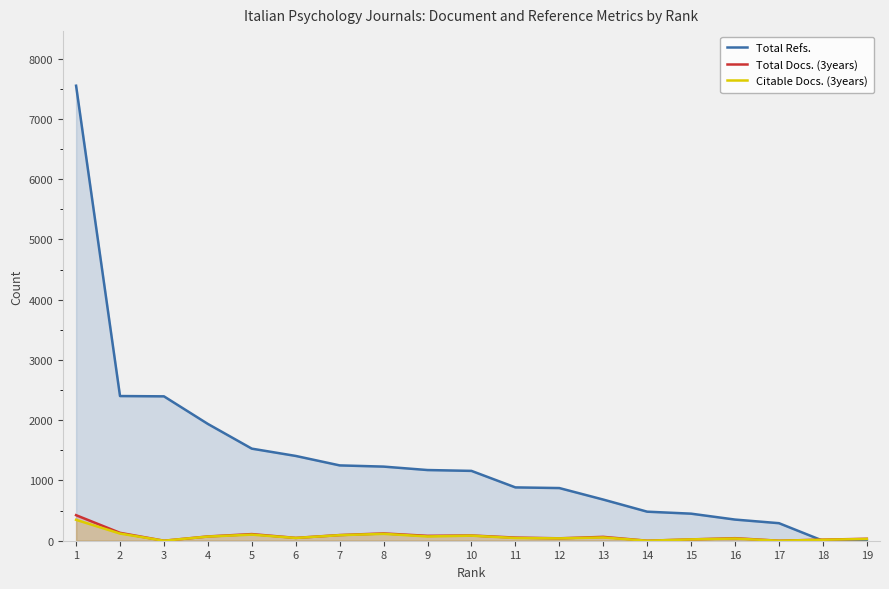

Reading left to right, transcribe all the data shown in this chart.

Total Refs.: 7551	2401	2396	1938	1528	1407	1250	1230	1173	1159	885	874	683	482	449	351	291	0	0
Total Docs. (3years): 424	131	0	71	110	47	94	121	81	87	52	40	64	0	22	42	0	18	32
Citable Docs. (3years): 347	119	0	69	101	46	92	114	71	84	45	39	54	0	22	36	0	16	29